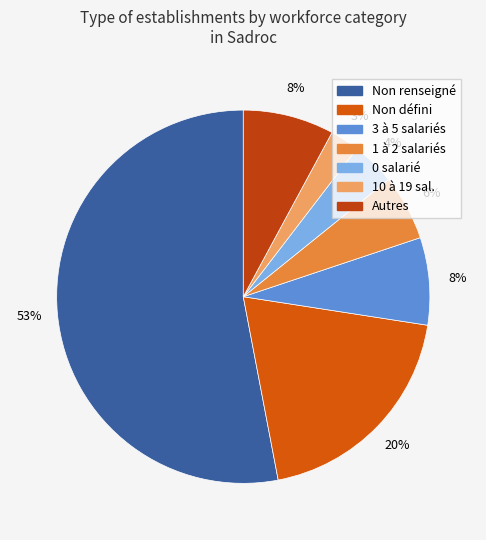

Is there a majority slice in this chart?

Yes